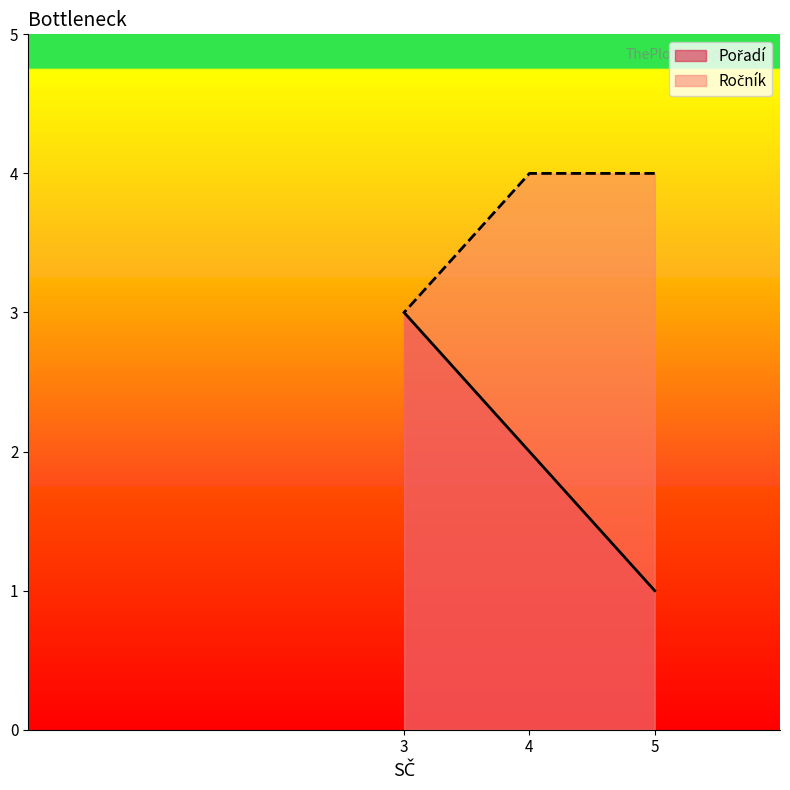

How many Pořadí values are between 1 and 3?

3